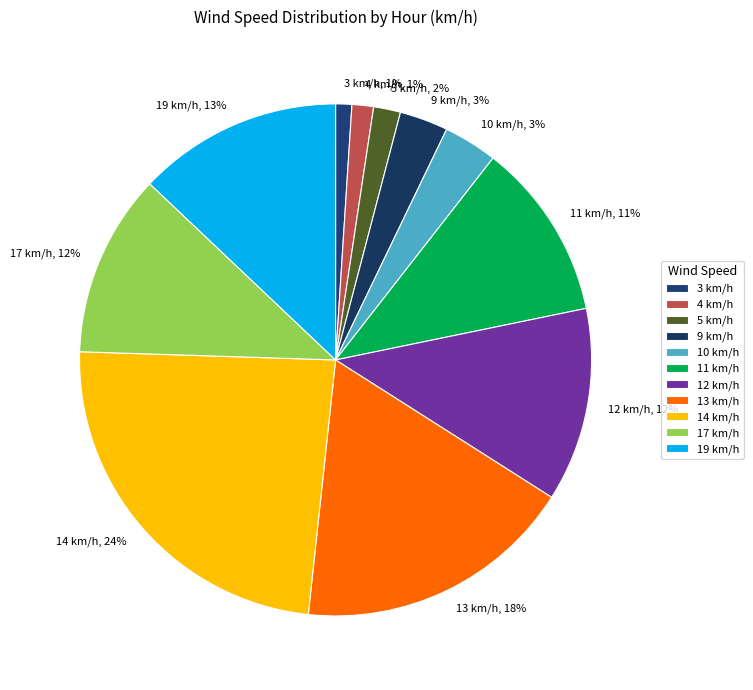

What is the largest slice in the pie chart?

14 km/h